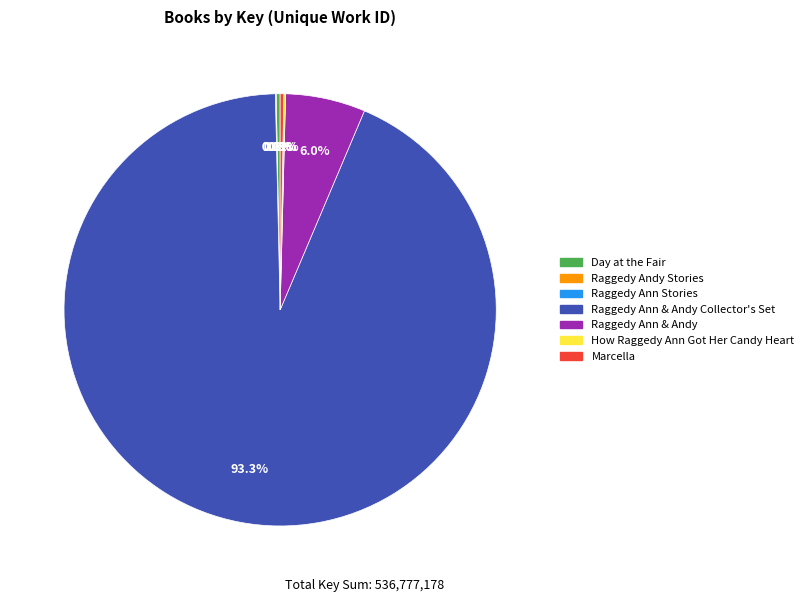

Is there a majority slice in this chart?

Yes